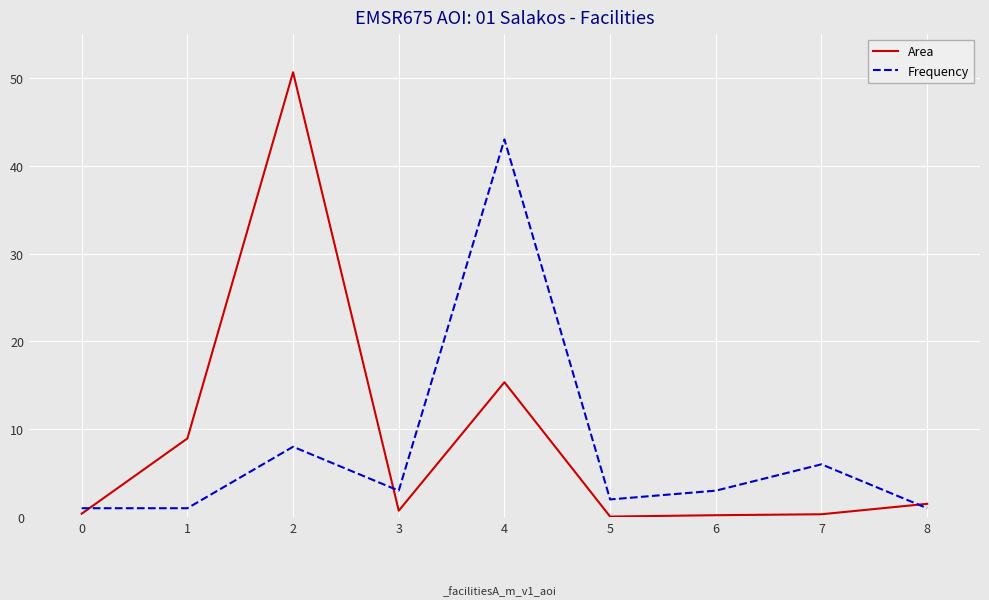

What is the greatest value displayed?

50.7